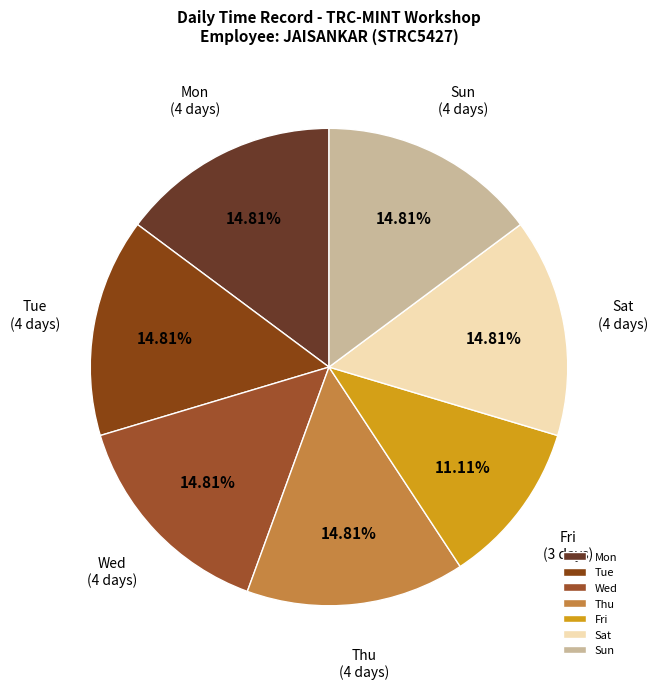

To the nearest percent, what percentage of the pie is Wed?

15%